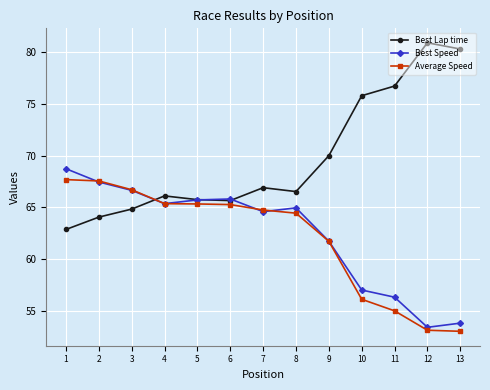

List the series in order of their peak value, highest first.

Best Lap time, Best Speed, Average Speed